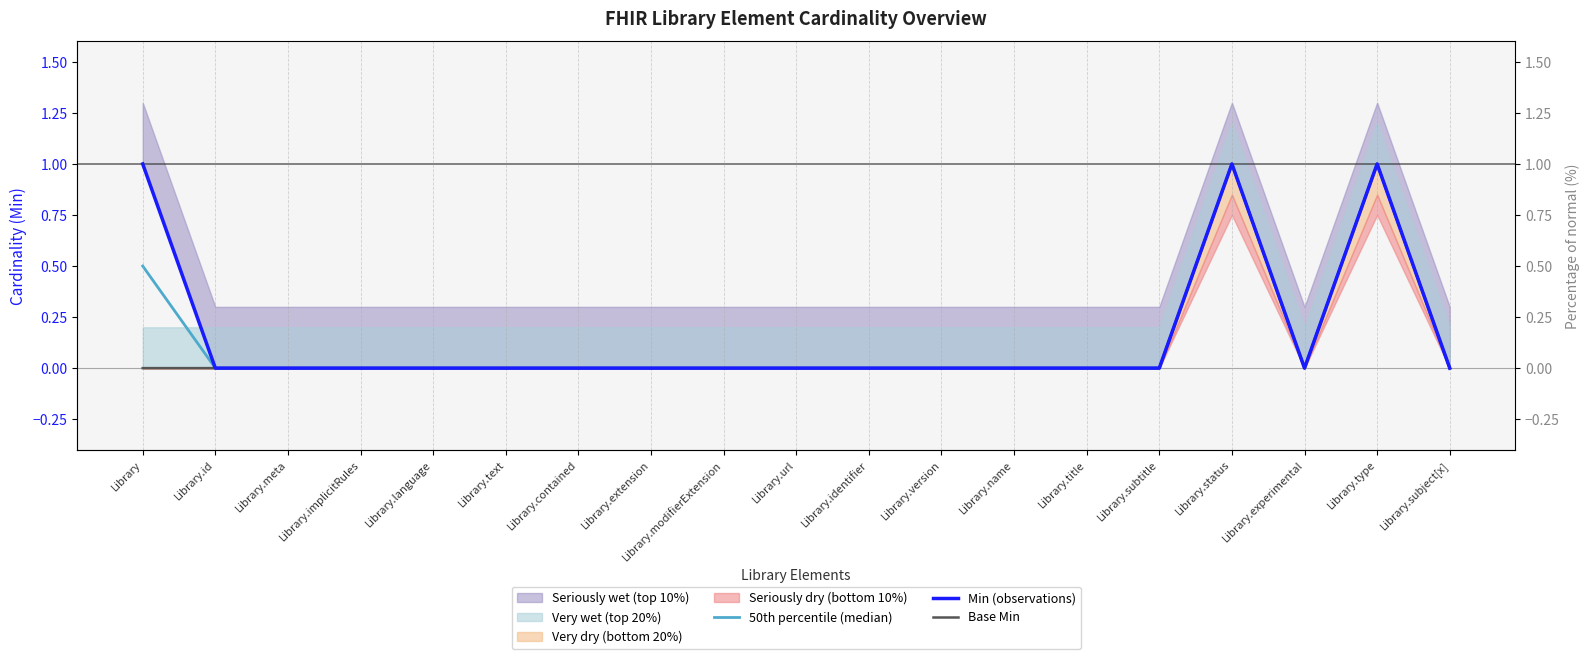

True or false: Min (observations) has more than 1 points higher than both neighbors.

True